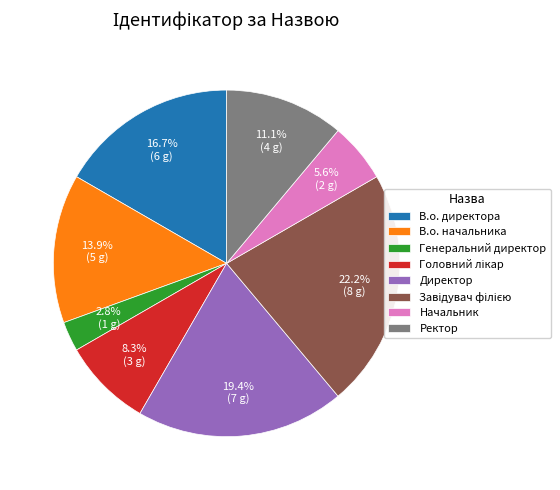

Does any single category account for the majority?

No